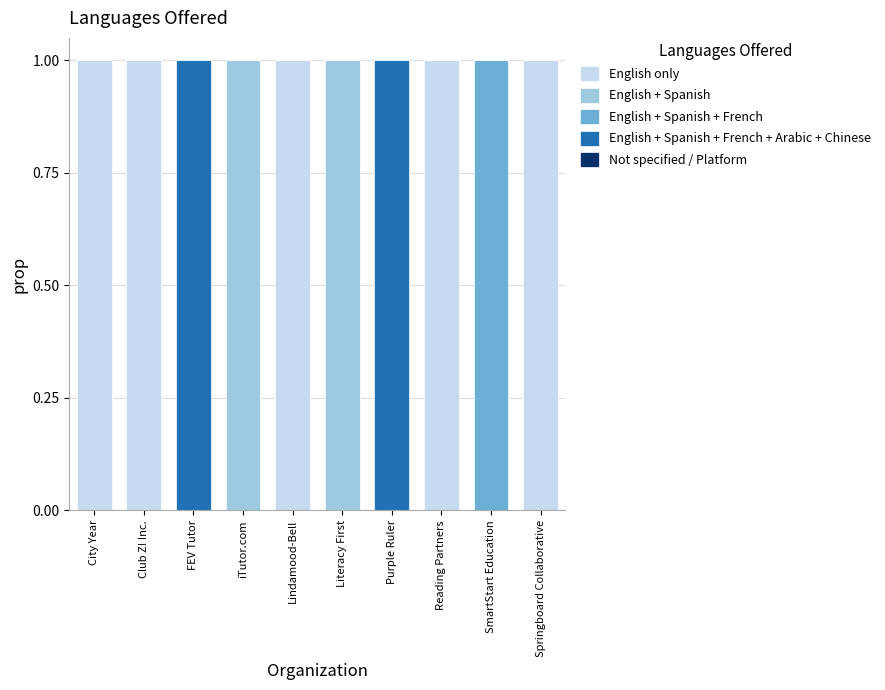

Is it true that English only equals 0 at Literacy First?

True